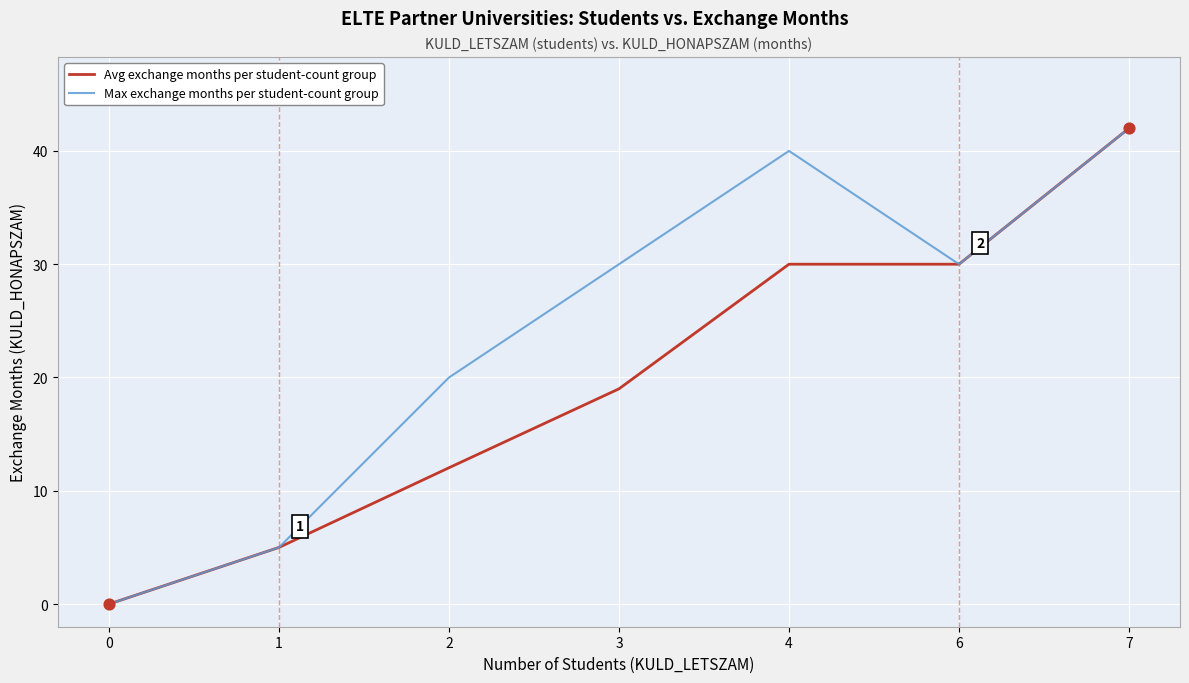

Which series changed the most between 2 and 3?

Max exchange months per student-count group